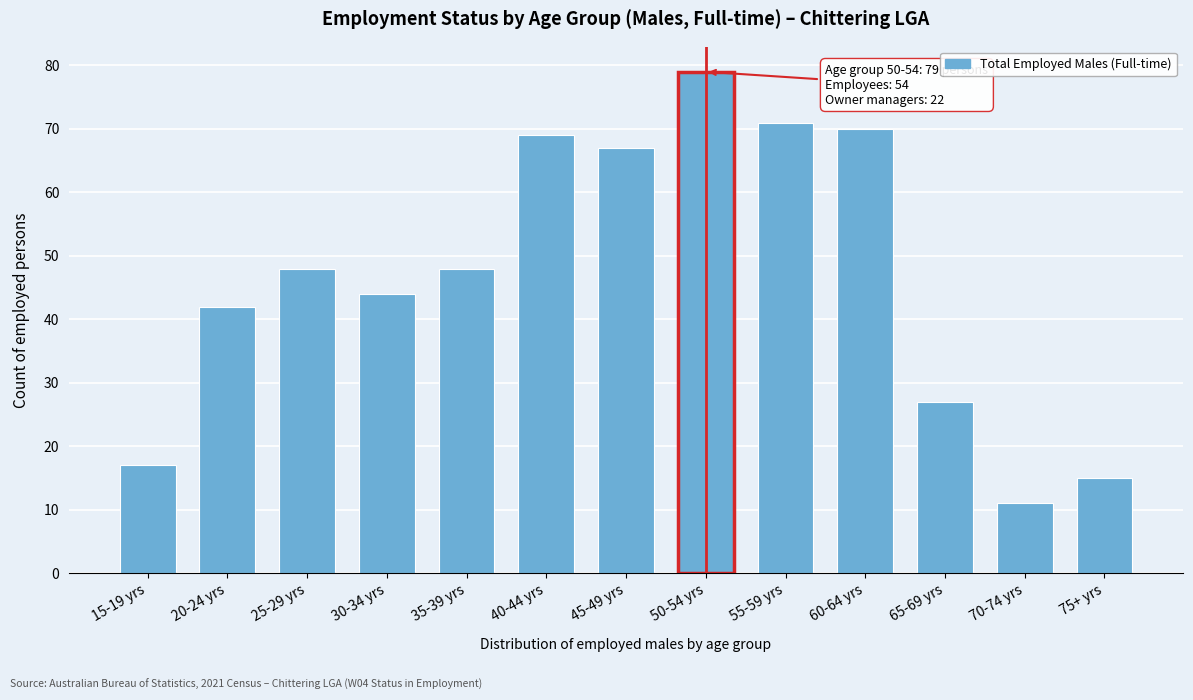

Reading right to left, transcribe all the data shown in this chart.

15	11	27	70	71	79	67	69	48	44	48	42	17